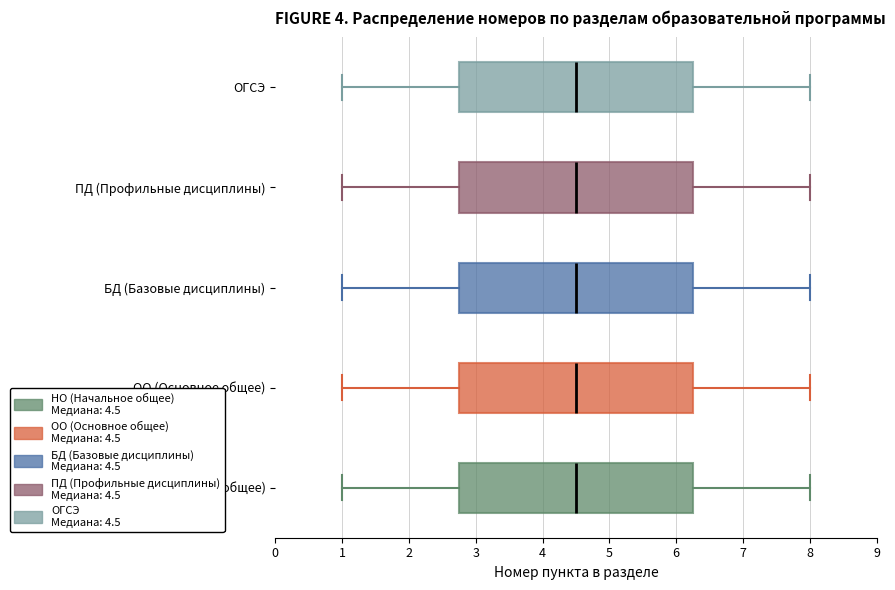

Reading bottom to top, read every box against the x-axis: the position of its median line, the range the box covers, and the ends of its whiskers. The values are not printed on the chart, so give them approximately, as read against the axis.

НО (Начальное общее): median 4.5, box 2.8 to 6.3, whiskers 1.0 to 8.0
ОО (Основное общее): median 4.5, box 2.8 to 6.3, whiskers 1.0 to 8.0
БД (Базовые дисциплины): median 4.5, box 2.8 to 6.3, whiskers 1.0 to 8.0
ПД (Профильные дисциплины): median 4.5, box 2.8 to 6.3, whiskers 1.0 to 8.0
ОГСЭ: median 4.5, box 2.8 to 6.3, whiskers 1.0 to 8.0